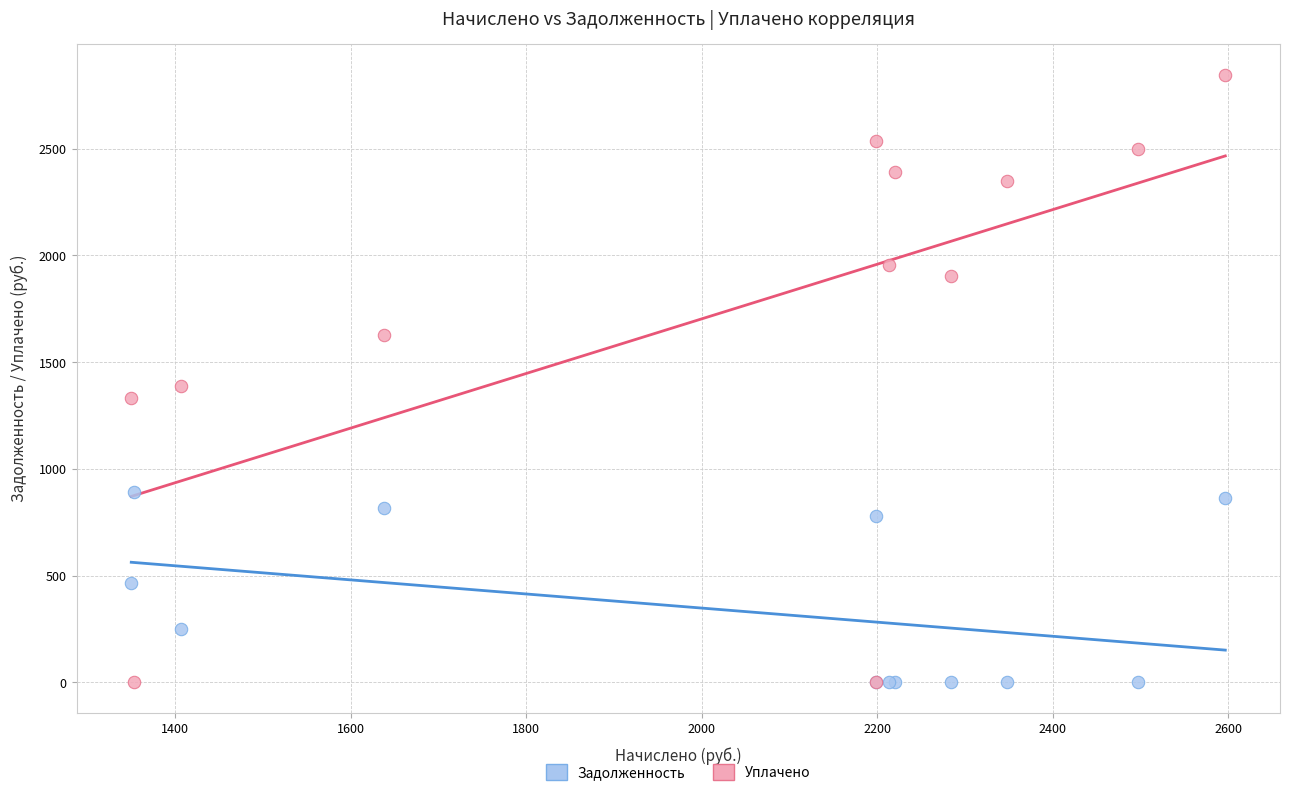

Across all series, what Y value is closest to 1423?

1390.0